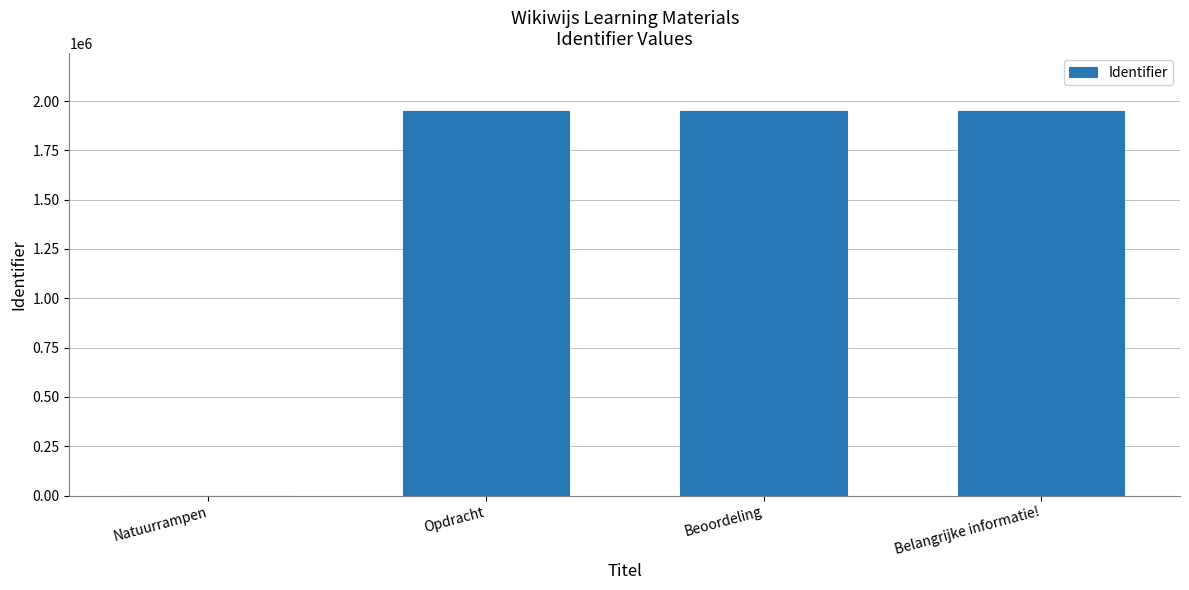

Are the bars horizontal?

No